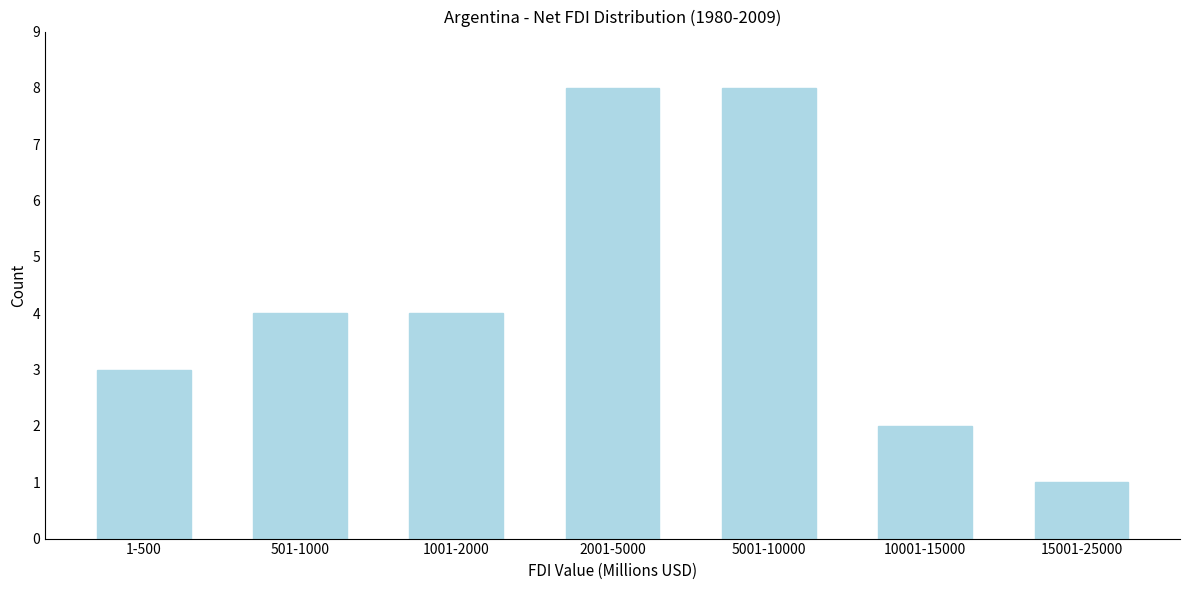

Reading left to right, what are all the values shown in this chart?

3	4	4	8	8	2	1